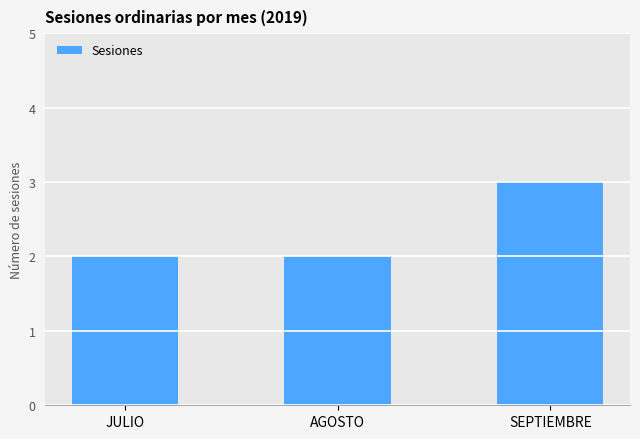

What is the change in value from JULIO to SEPTIEMBRE?

+1